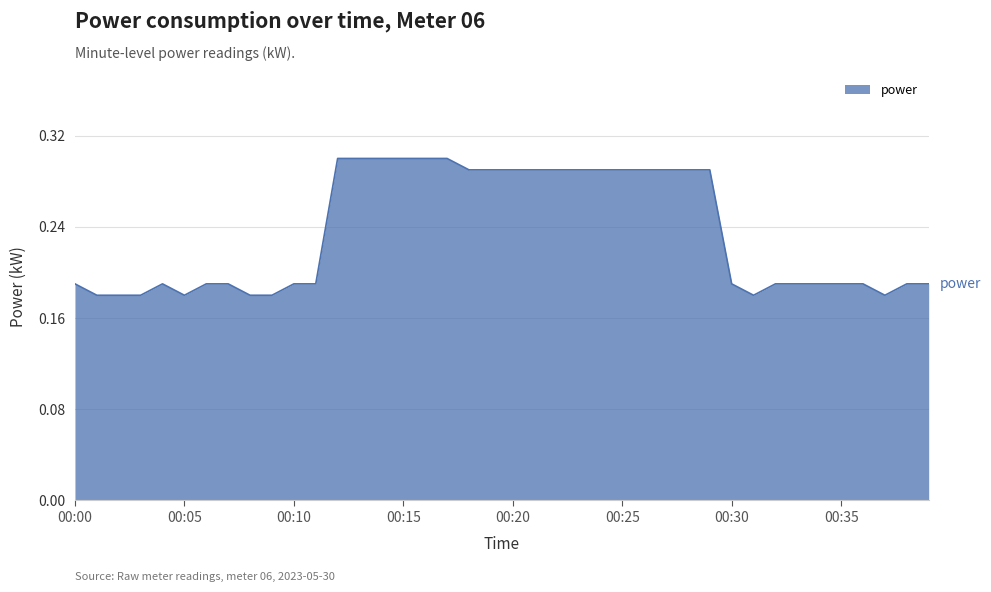

How many interior local peaks (higher than both neighbors) does the data have?

1